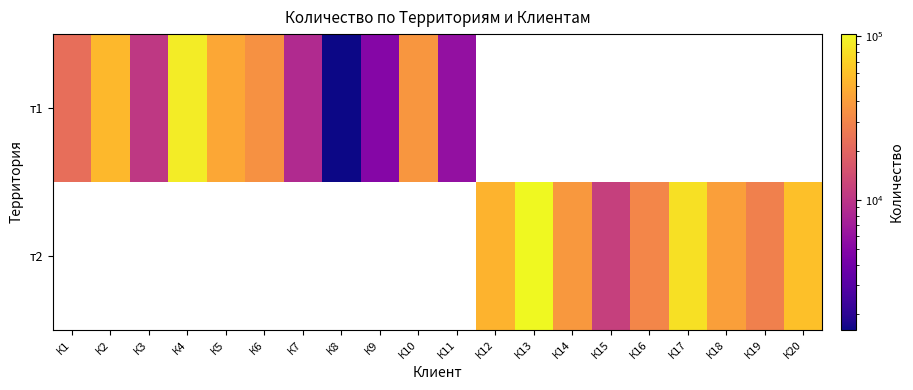

What is the maximum value shown in the chart?

103215.0